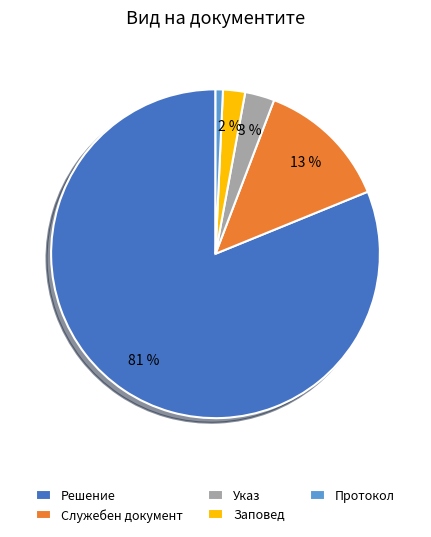

Which slice represents more than half of the pie?

Решение